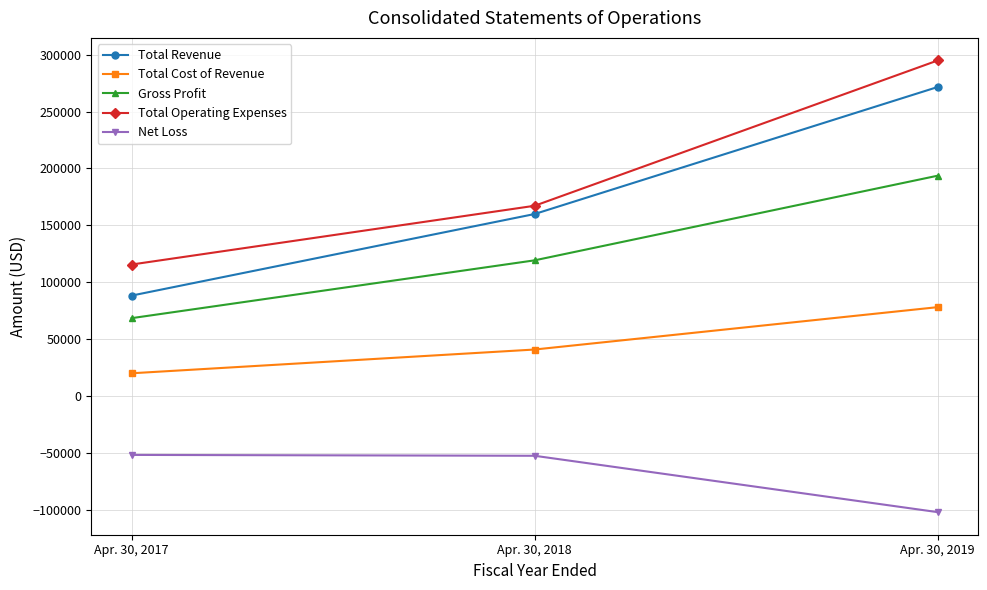

Is it true that Net Loss equals -33098 at Apr. 30, 2017?

False